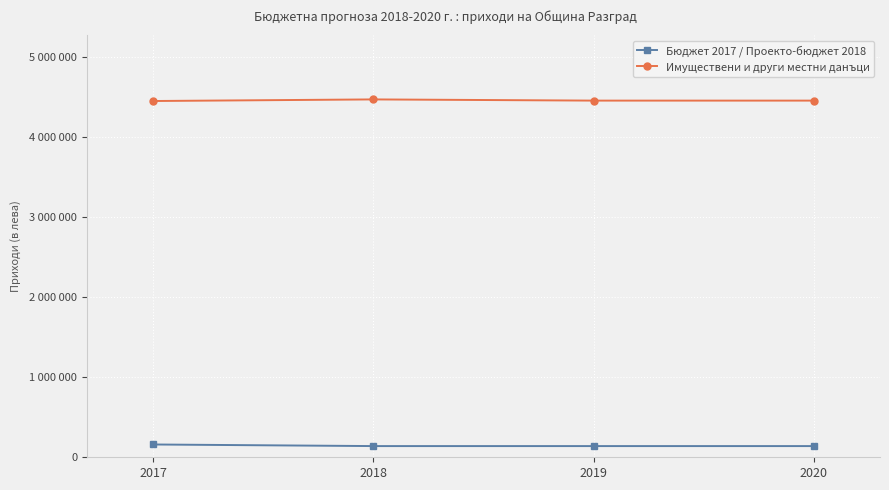

True or false: Бюджет 2017 / Проекто-бюджет 2018 and Имуществени и други местни данъци intersect in this chart.

False